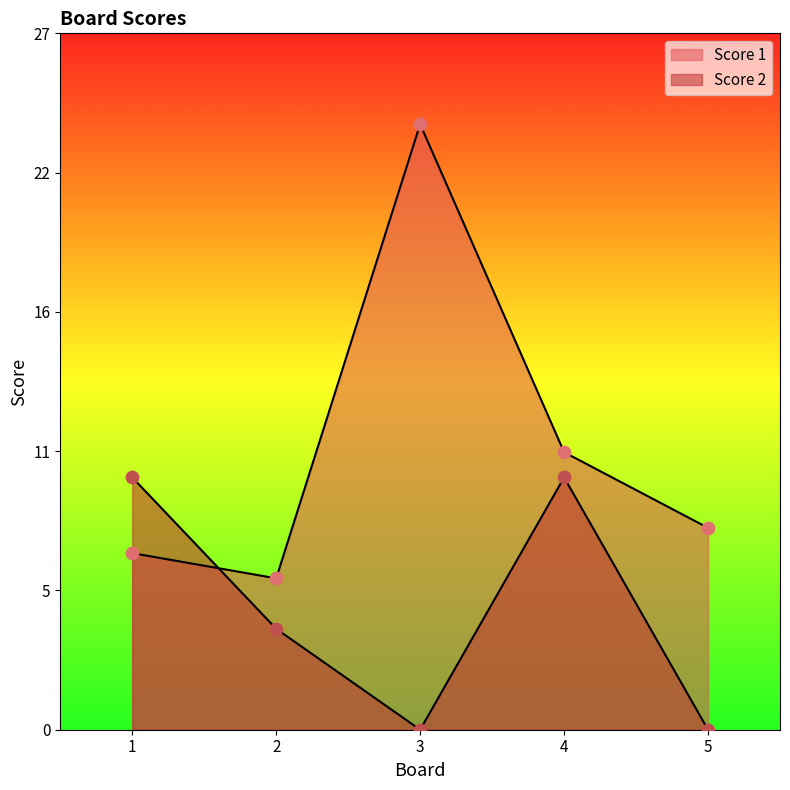

At how many categories does at least one series exceed 0?

5